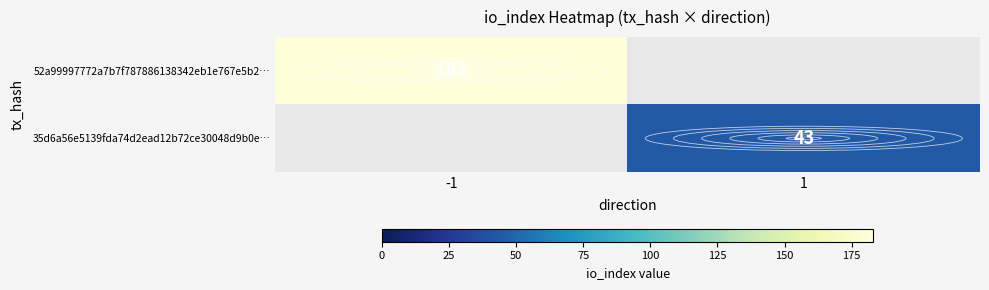

True or false: 35d6a56e5139fda74d2ead12b72ce30048d9b0e… has a value of 43 at 1.

True